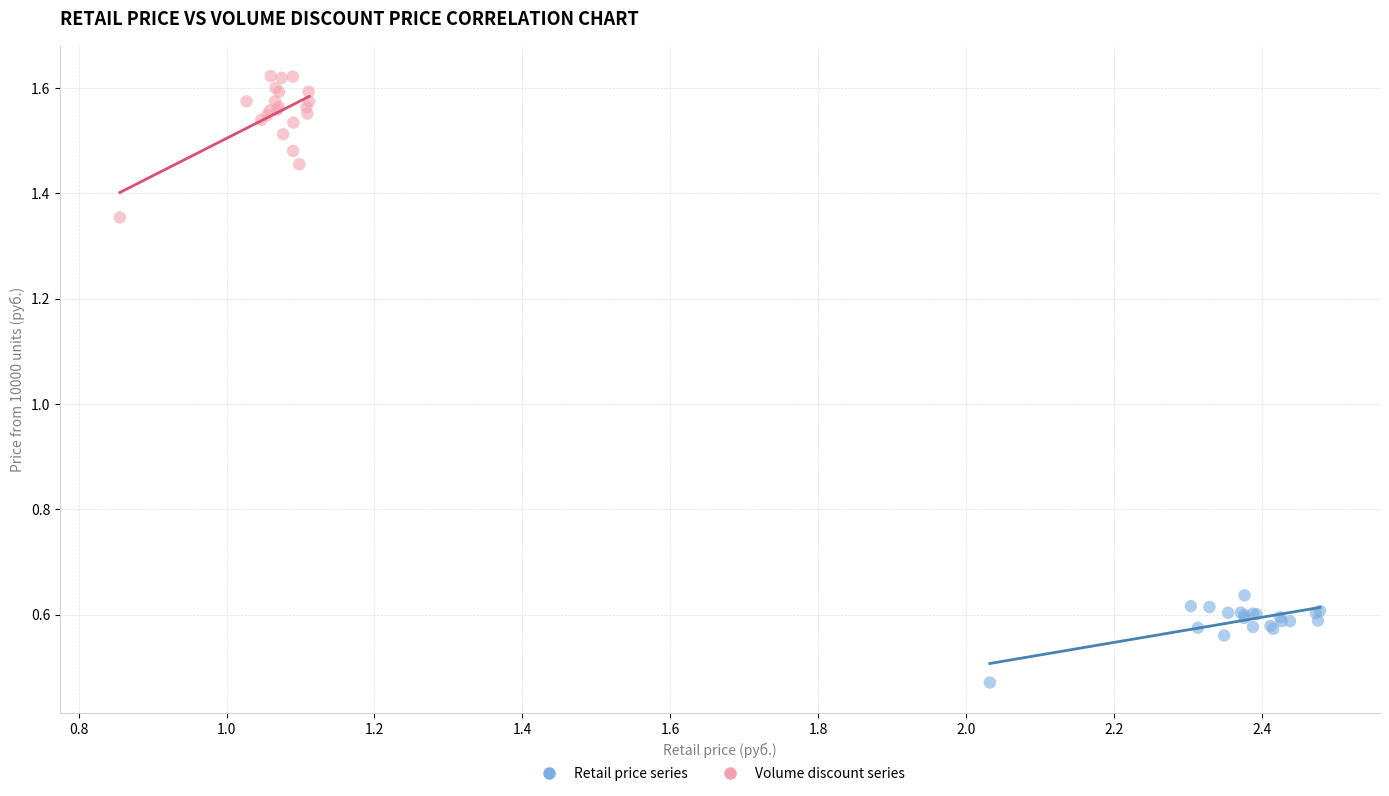

Which series contains the highest Y value?

Volume discount series